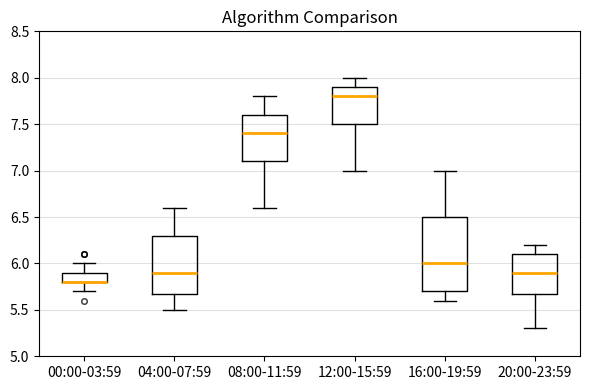

Which box is the tallest, from its lower edge to its upper edge?

16:00-19:59